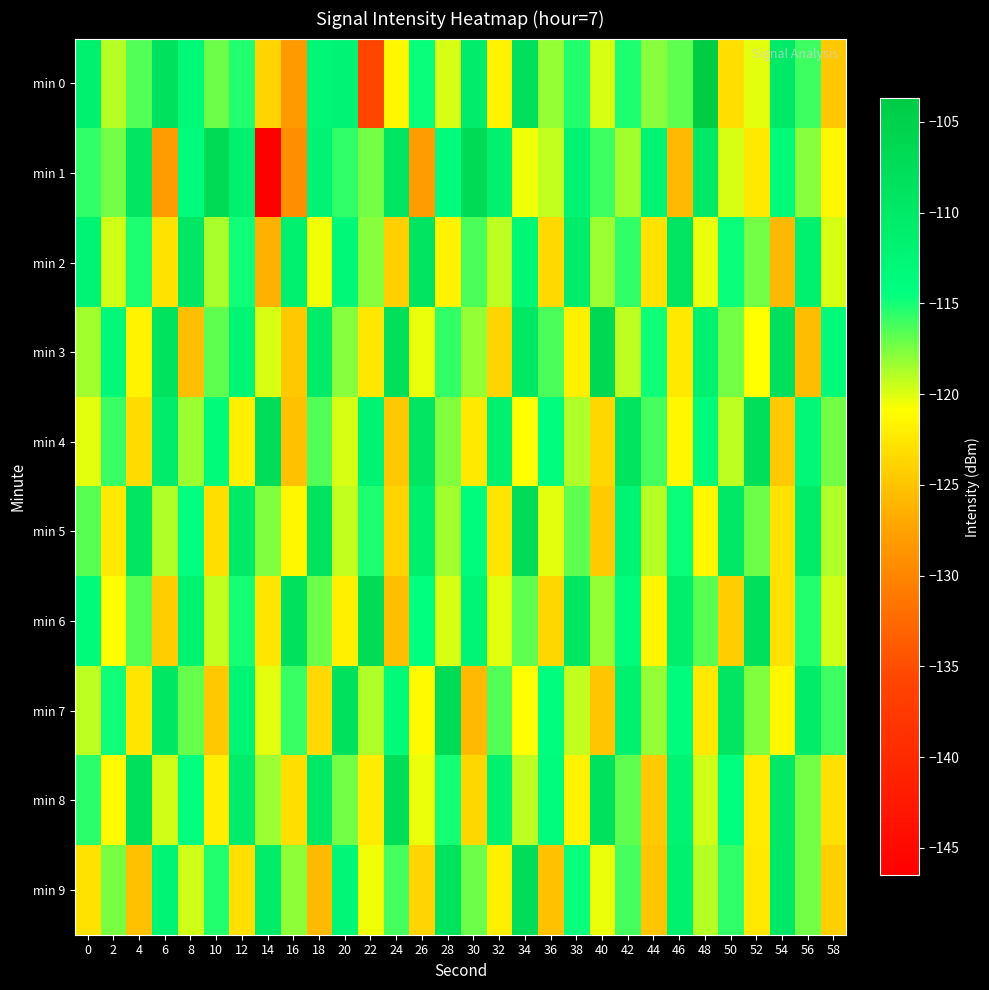

Reading right to left, extract all data points from this chart.

min 0: 58=-124.7	56=-116.0	54=-110.2	52=-120.2	50=-123.2	48=-103.7	46=-116.8	44=-117.8	42=-115.1	40=-119.8	38=-115.4	36=-118.1	34=-108.2	32=-121.7	30=-110.7	28=-119.8	26=-114.7	24=-121.3	22=-135.7	20=-112.0	18=-112.7	16=-128.1	14=-123.9	12=-115.4	10=-117.1	8=-112.9	6=-108.2	4=-116.5	2=-118.9	0=-111.5
min 1: 58=-121.3	56=-117.9	54=-113.6	52=-122.4	50=-119.8	48=-110.2	46=-125.7	44=-112.3	42=-118.5	40=-116.0	38=-111.9	36=-119.3	34=-120.5	32=-111.6	30=-106.9	28=-113.8	26=-128.0	24=-109.2	22=-117.3	20=-115.7	18=-111.9	16=-129.3	14=-146.5	12=-111.6	10=-106.9	8=-113.8	6=-128.0	4=-109.2	2=-117.3	0=-115.7
min 2: 58=-119.9	56=-111.5	54=-125.8	52=-117.3	50=-114.7	48=-120.4	46=-109.2	44=-122.9	42=-115.6	40=-118.3	38=-110.8	36=-123.5	34=-112.7	32=-119.1	30=-116.4	28=-121.6	26=-108.9	24=-124.1	22=-117.8	20=-113.2	18=-120.5	16=-111.7	14=-126.3	12=-114.9	10=-118.6	8=-109.4	6=-122.8	4=-115.2	2=-119.7	0=-112.3
min 3: 58=-113.5	56=-125.6	54=-108.2	52=-120.9	50=-117.4	48=-111.7	46=-122.3	44=-114.8	42=-119.1	40=-106.5	38=-121.8	36=-116.3	34=-109.6	32=-123.9	30=-118.2	28=-115.7	26=-120.4	24=-107.9	22=-122.5	20=-117.8	18=-110.3	16=-124.6	14=-119.9	12=-112.4	10=-116.8	8=-125.3	6=-108.6	4=-121.7	2=-113.2	0=-118.5
min 4: 58=-117.3	56=-112.9	54=-124.5	52=-107.8	50=-119.2	48=-113.7	46=-121.4	44=-116.1	42=-108.8	40=-123.6	38=-118.9	36=-114.2	34=-120.8	32=-111.5	30=-122.3	28=-117.6	26=-109.1	24=-124.7	22=-112.3	20=-119.8	18=-116.5	16=-125.2	14=-107.4	12=-121.9	10=-113.6	8=-118.3	6=-110.7	4=-123.4	2=-115.8	0=-120.1
min 5: 58=-118.9	56=-110.4	54=-122.8	52=-117.1	50=-109.8	48=-121.4	46=-114.7	44=-119.0	42=-112.3	40=-124.5	38=-116.8	36=-120.1	34=-107.3	32=-122.6	30=-113.9	28=-118.5	26=-111.2	24=-123.8	22=-115.1	20=-119.4	18=-108.7	16=-121.3	14=-117.6	12=-110.1	10=-123.2	8=-114.5	6=-118.8	4=-109.3	2=-122.4	0=-116.7
min 6: 58=-119.7	56=-115.4	54=-122.9	52=-108.2	50=-124.3	48=-116.6	46=-110.9	44=-121.5	42=-113.8	40=-118.1	38=-109.4	36=-123.6	34=-116.9	32=-120.2	30=-112.5	28=-119.8	26=-114.3	24=-125.4	22=-107.1	20=-121.9	18=-117.2	16=-108.5	14=-122.7	12=-115.0	10=-119.3	8=-111.8	6=-124.3	4=-116.6	2=-120.9	0=-113.4
min 7: 58=-116.0	56=-110.5	54=-121.3	52=-117.6	50=-109.1	48=-122.4	46=-113.9	44=-118.2	42=-111.7	40=-124.9	38=-119.4	36=-114.1	34=-120.8	32=-116.5	30=-125.7	28=-107.0	26=-121.2	24=-113.5	22=-118.8	20=-108.3	18=-123.5	16=-115.8	14=-120.1	12=-112.4	10=-124.7	8=-117.0	6=-109.5	4=-122.6	2=-114.9	0=-119.2
min 8: 58=-123.0	56=-117.3	54=-109.8	52=-122.1	50=-114.4	48=-119.7	46=-112.0	44=-124.5	42=-116.8	40=-108.3	38=-121.6	36=-113.9	34=-119.2	32=-111.5	30=-123.7	28=-115.0	26=-120.3	24=-107.6	22=-122.1	20=-117.4	18=-109.9	16=-123.1	14=-118.4	12=-110.7	10=-122.0	8=-114.3	6=-119.6	4=-108.1	2=-121.2	0=-115.5
min 9: 58=-124.1	56=-117.4	54=-109.9	52=-122.4	50=-115.7	48=-119.0	46=-111.5	44=-124.8	42=-116.1	40=-120.4	38=-114.7	36=-125.2	34=-107.5	32=-121.9	30=-117.2	28=-108.7	26=-123.9	24=-116.2	22=-120.5	20=-112.8	18=-125.7	16=-118.0	14=-110.5	12=-123.0	10=-115.3	8=-119.6	6=-112.1	4=-125.2	2=-117.5	0=-122.8